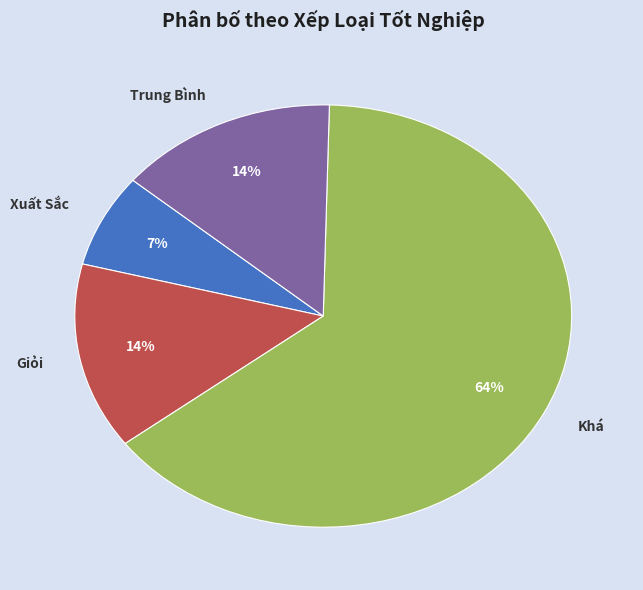

Count the number of slices in the pie.

4